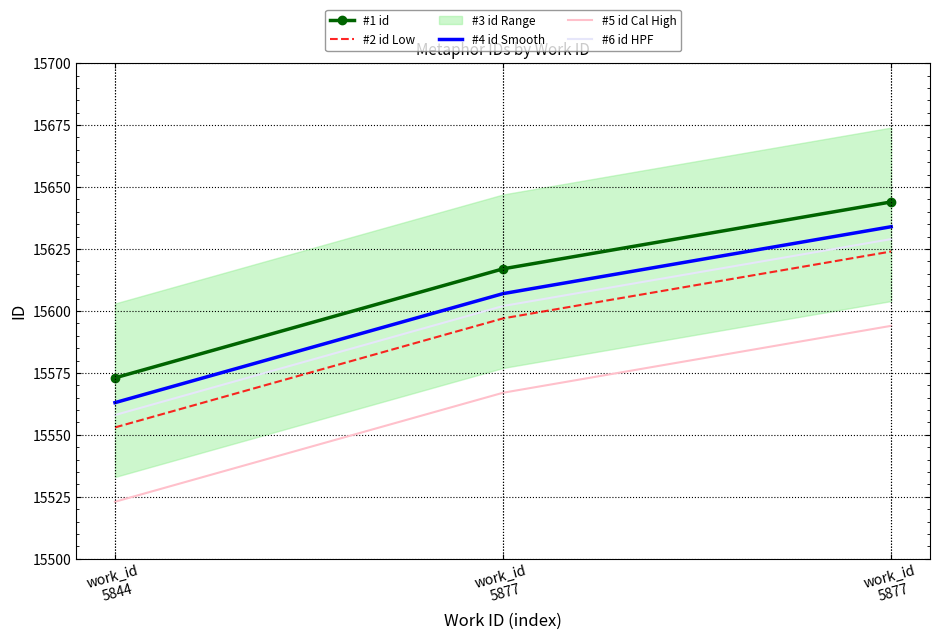

Reading left to right, transcribe all the data shown in this chart.

#1 id: work_id
5844=15573	work_id
5877=15617	work_id
5877=15644
#2 id Low: work_id
5844=15553	work_id
5877=15597	work_id
5877=15624
#4 id Smooth: work_id
5844=15563	work_id
5877=15607	work_id
5877=15634
#5 id Cal High: work_id
5844=15523	work_id
5877=15567	work_id
5877=15594
#6 id HPF: work_id
5844=15558	work_id
5877=15602	work_id
5877=15629